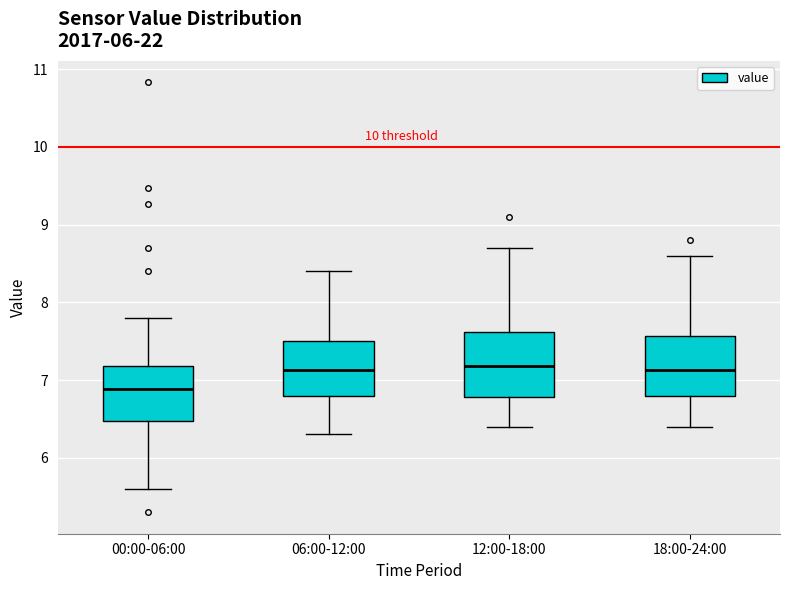

Reading left to right, transcribe this box plot: for each box, give where its median line is, the range the box spans, and where its two whiskers end, as read against the y-axis. The values are not printed on the chart, so give them approximately, as read against the axis.

00:00-06:00: median 6.9, box 6.5 to 7.2, whiskers 5.6 to 7.8
06:00-12:00: median 7.1, box 6.8 to 7.5, whiskers 6.3 to 8.4
12:00-18:00: median 7.2, box 6.8 to 7.6, whiskers 6.4 to 8.7
18:00-24:00: median 7.1, box 6.8 to 7.6, whiskers 6.4 to 8.6